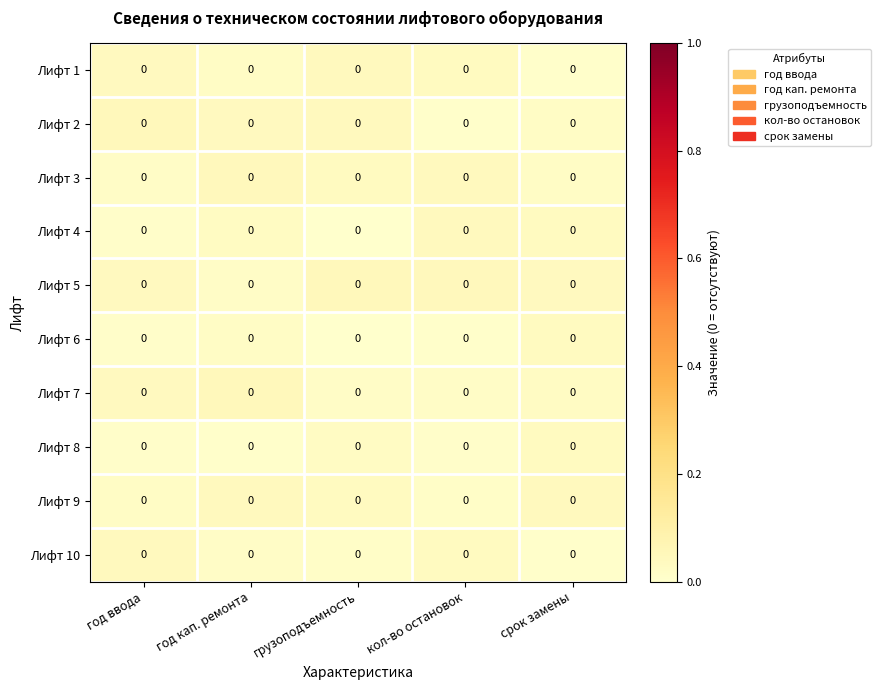

True or false: Лифт 7 has a value of 0.0 at кол-во остановок.

True